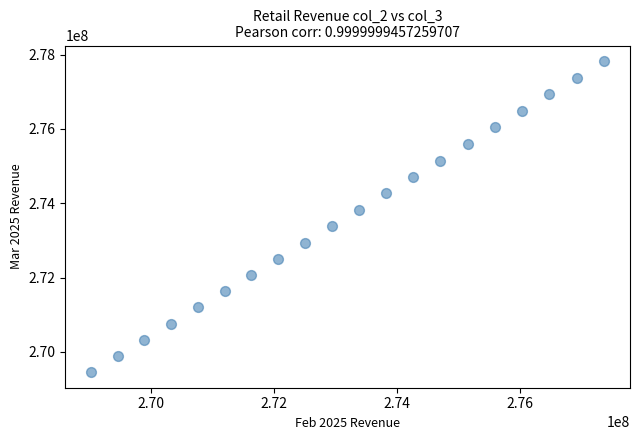

What is the range of Y values (max minus min)?

8372326.2